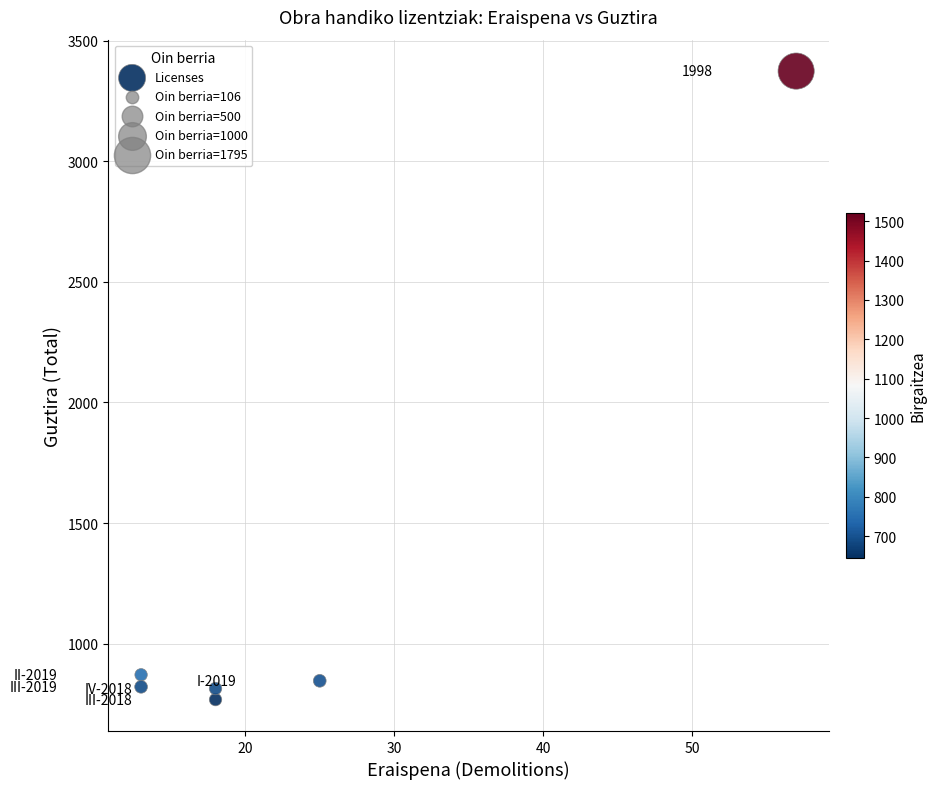

What is the range of Y values (max minus min)?

2606